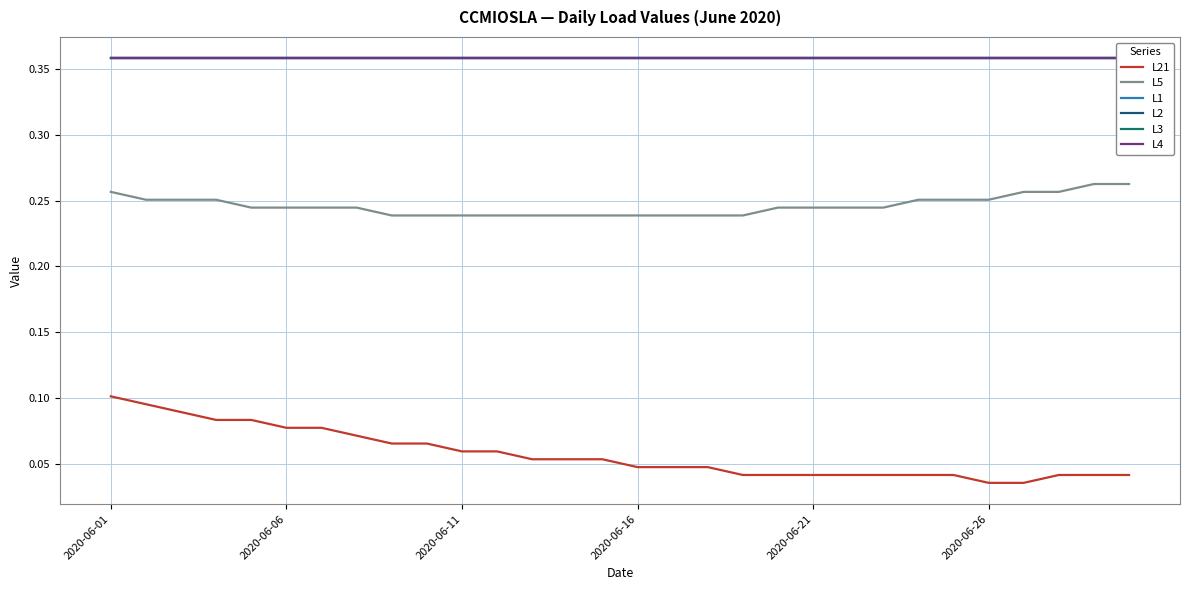

True or false: L5 has a value of 0.4 at 2020-06-16.

False